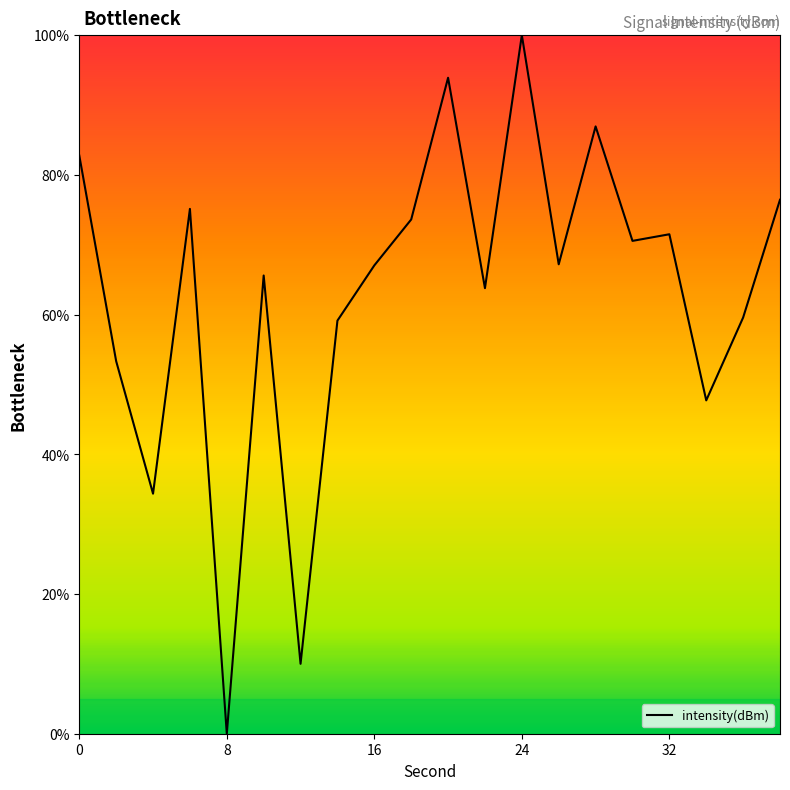

What is the maximum value shown in the chart?

100.0